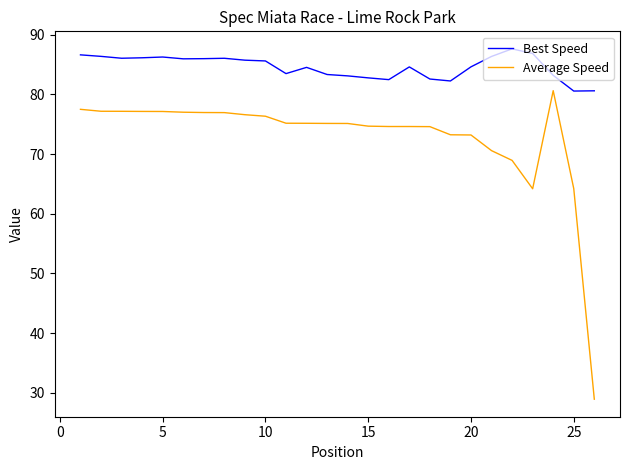

What is the minimum value for Average Speed?

28.9